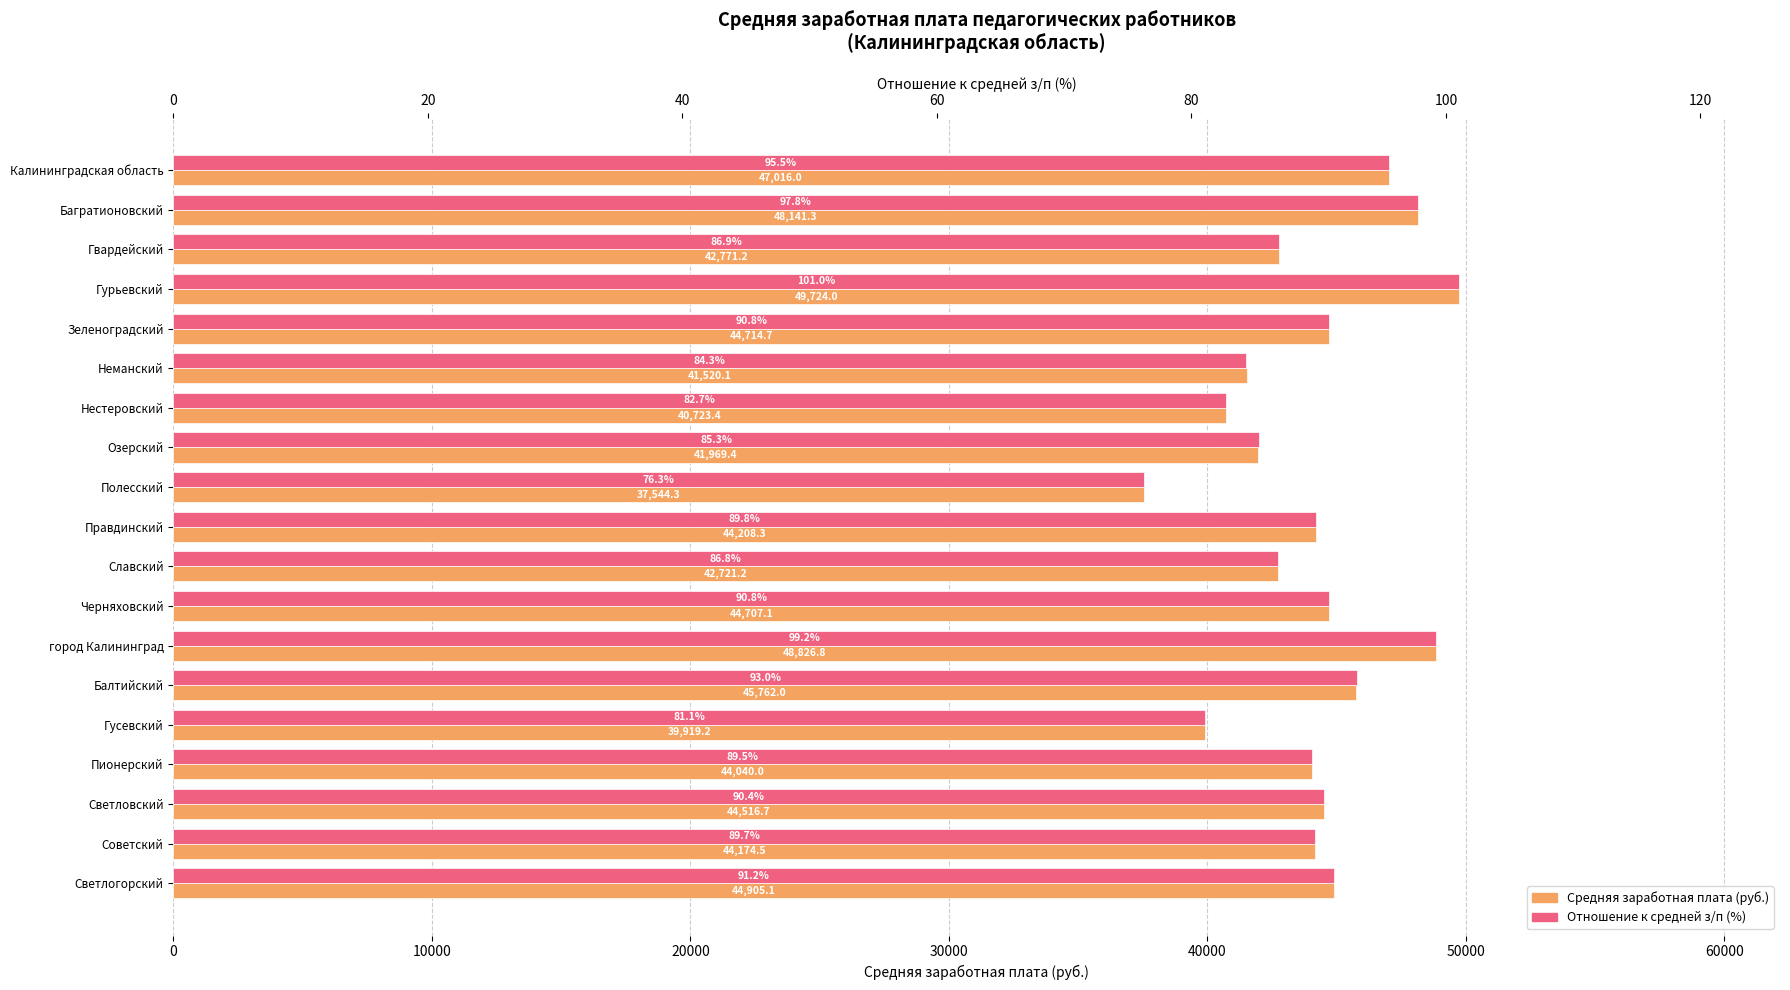

At how many categories does at least one series exceed 12375?

19